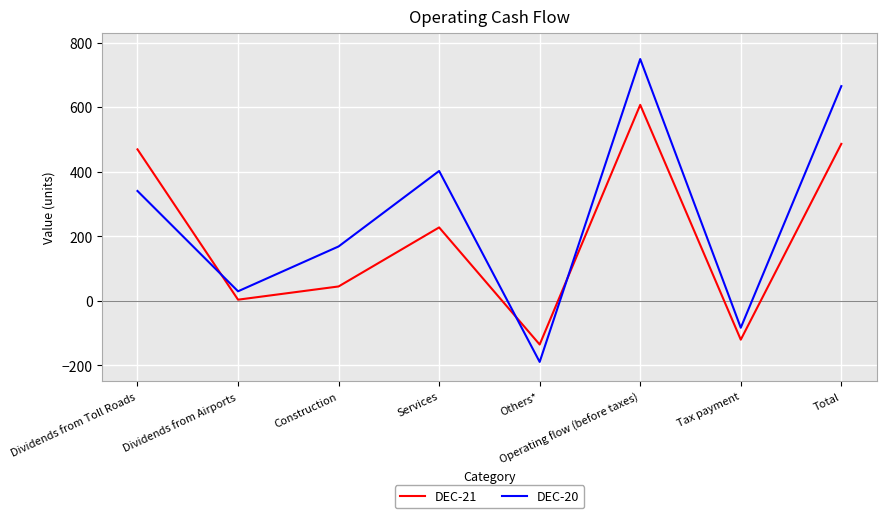

Is this an area chart (filled region under the line)?

No